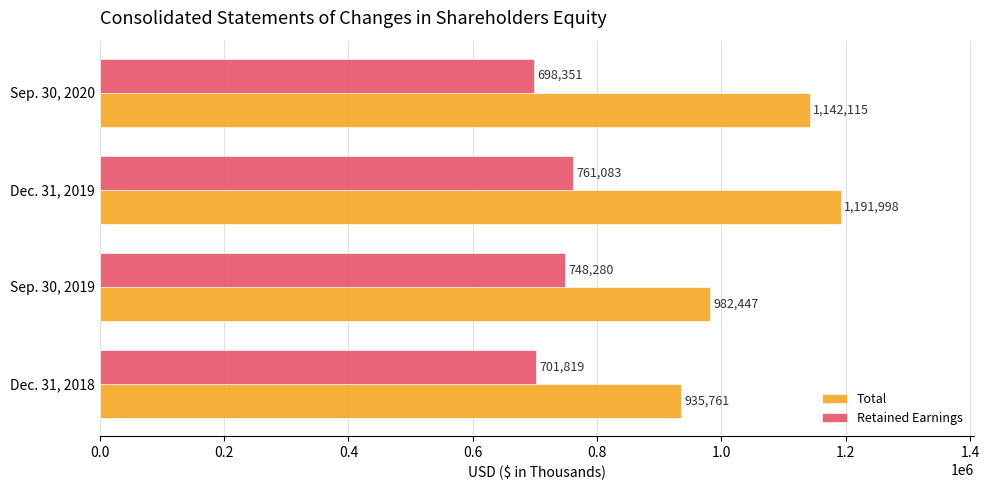

The Total series shows 1142115 at Sep. 30, 2020. True or false?

True